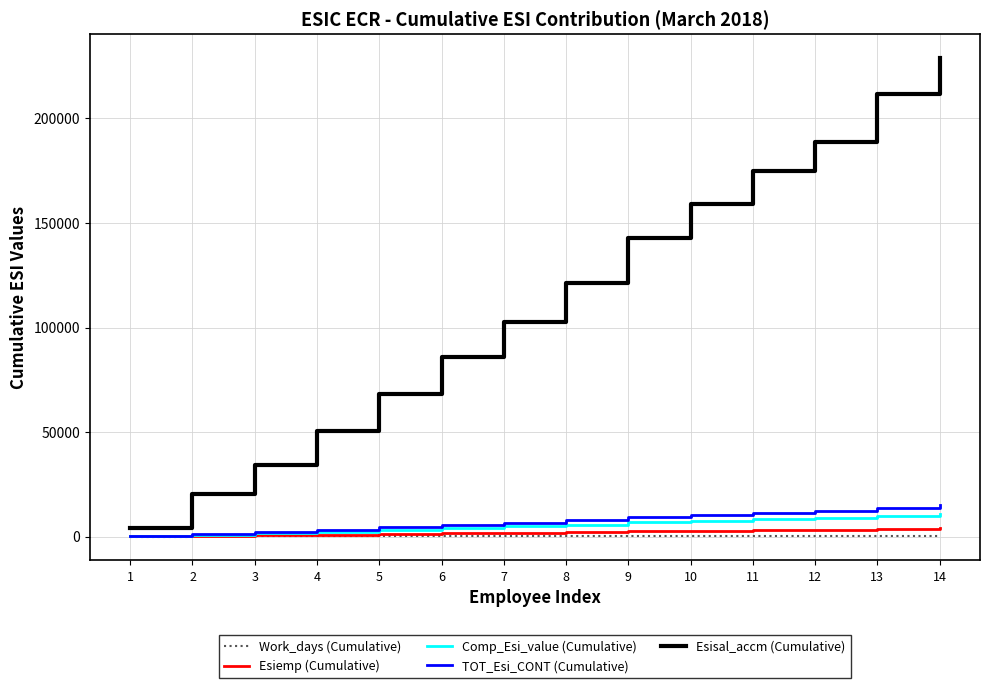

Which series has the largest range (max minus min)?

Esisal_accm (Cumulative)